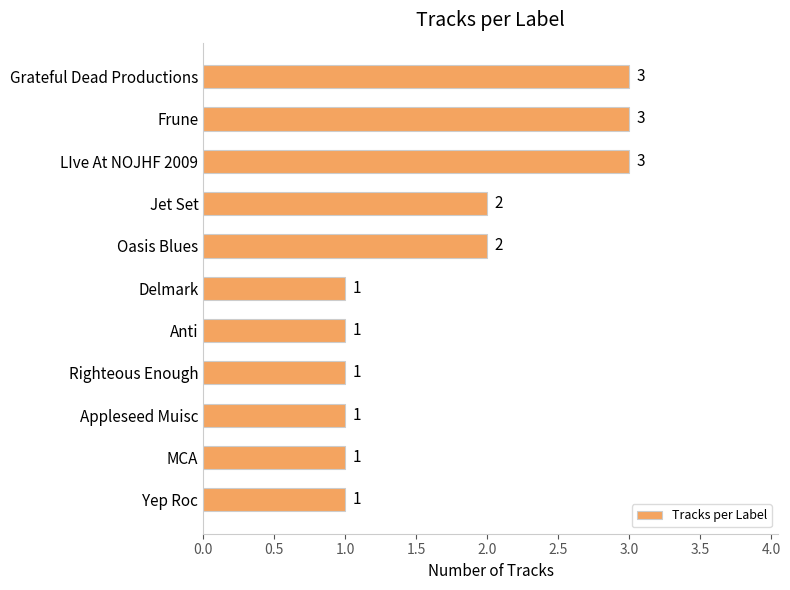

Reading top to bottom, what are all the values shown in this chart?

Grateful Dead Productions=3	Frune=3	LIve At NOJHF 2009=3	Jet Set=2	Oasis Blues=2	Delmark=1	Anti=1	Righteous Enough=1	Appleseed Muisc=1	MCA=1	Yep Roc=1